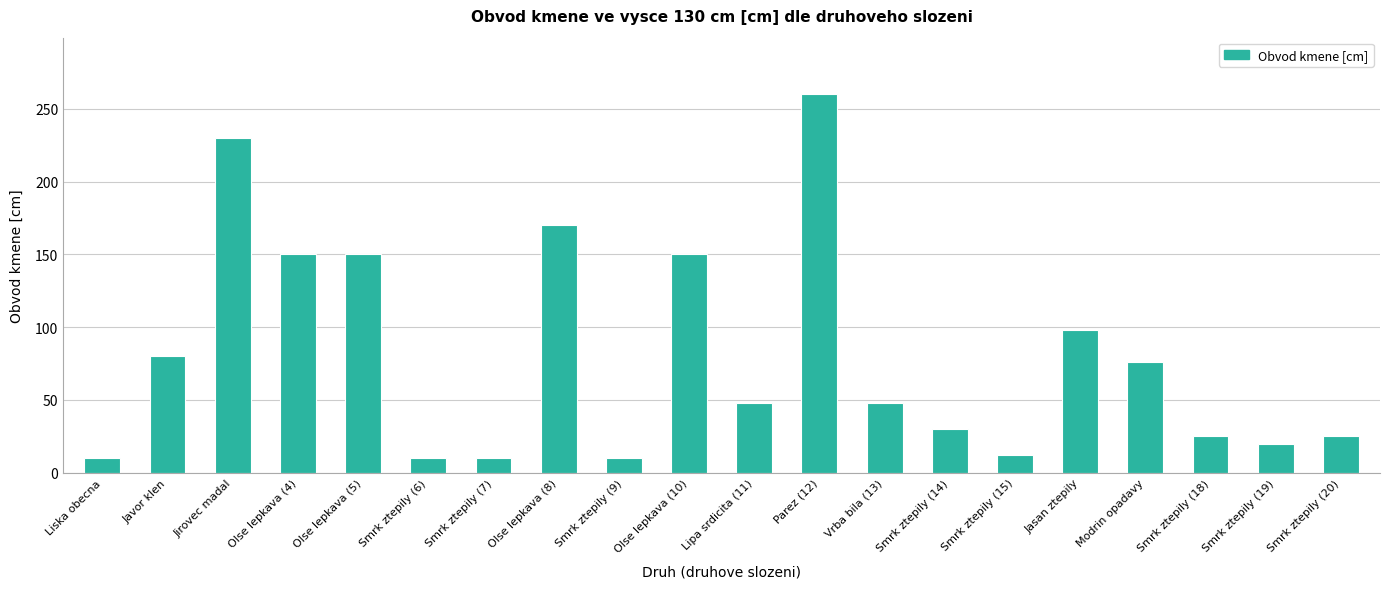

Is it true that the value at Olse lepkava (8) is 170?

True